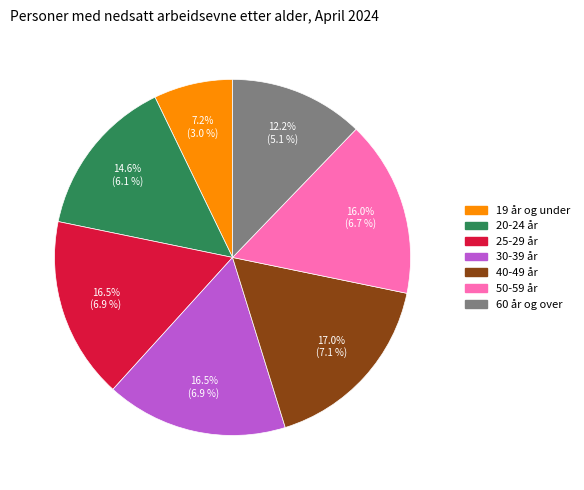

How many segments does this pie chart have?

7